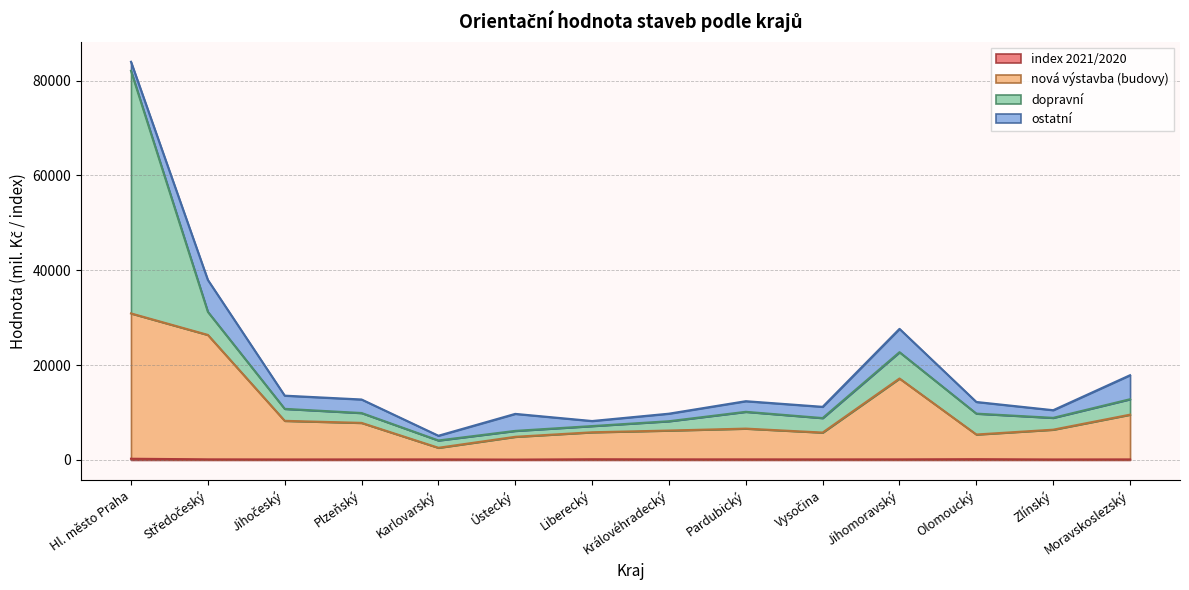

At which category is the sum across all series the highest?

Hl. město Praha